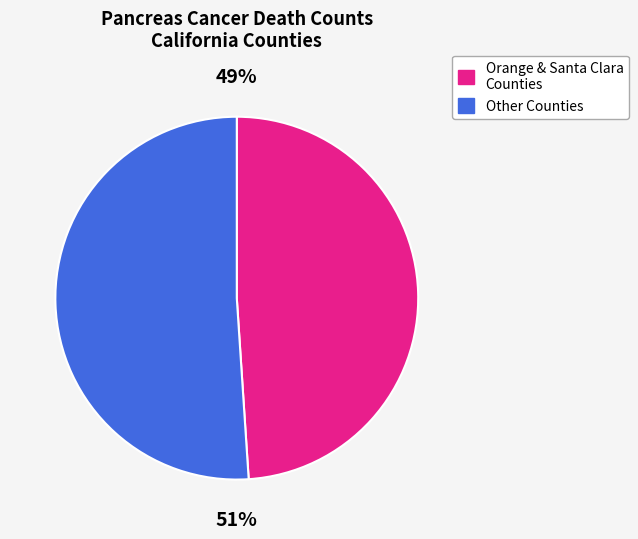

To the nearest percent, what is the difference between the largest and smallest slice percentages?

2%